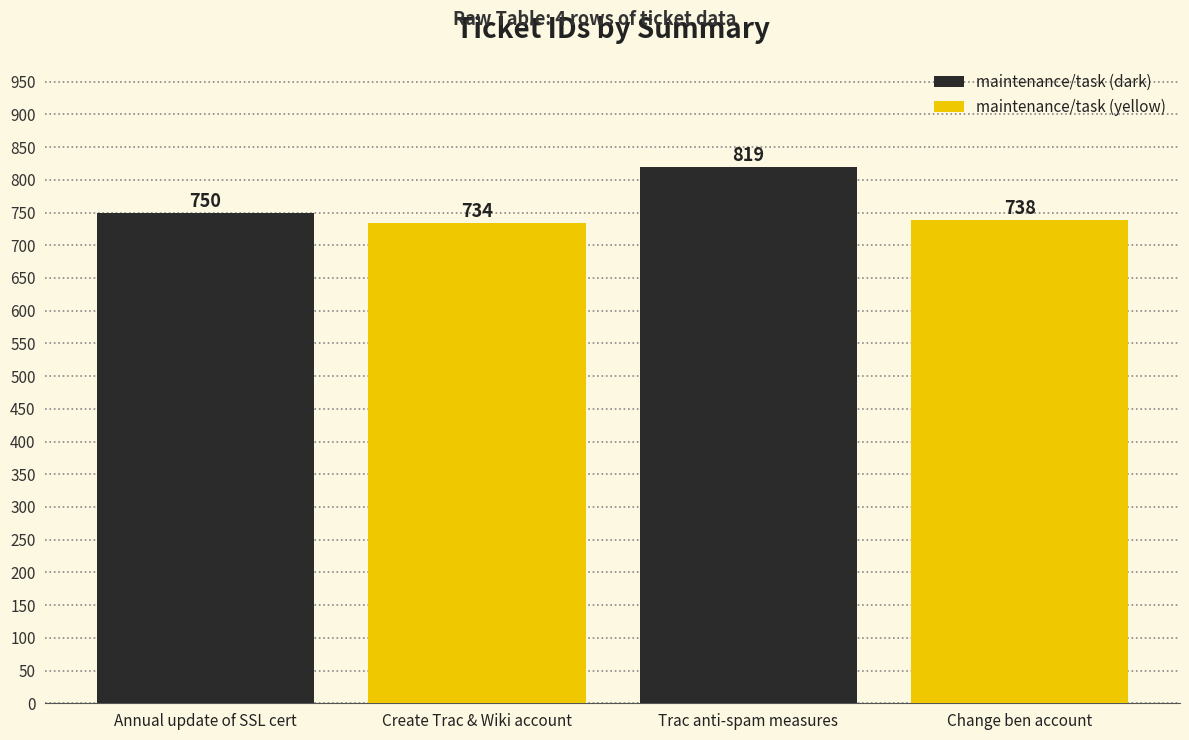

What is the difference between the second highest and minimum values?

16